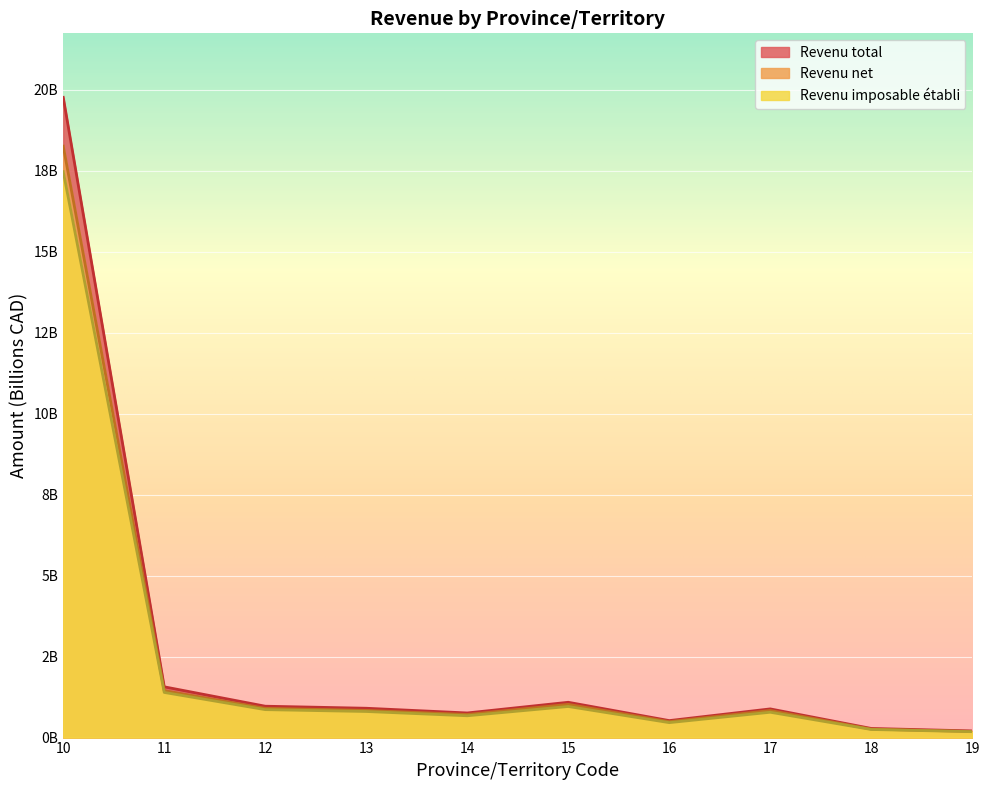

What are all the series names shown in the legend?

Revenu total, Revenu net, Revenu imposable établi